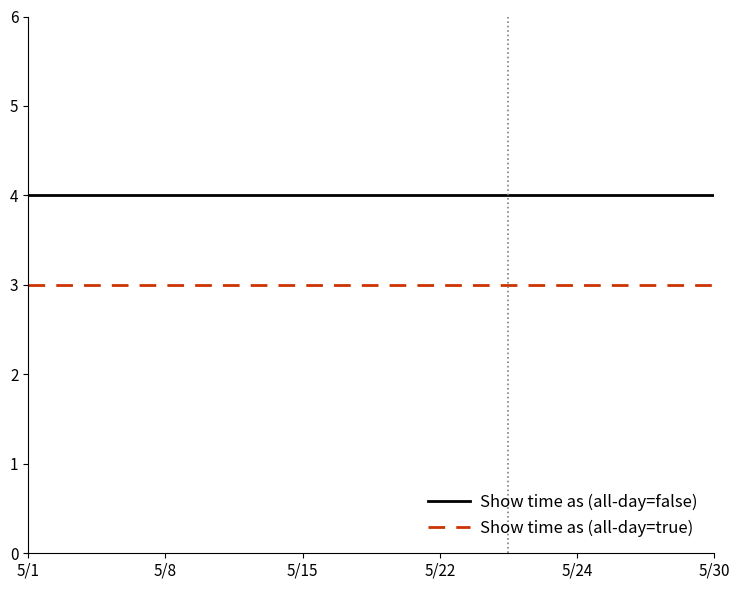

Rank the series by their average value, from lowest to highest.

Show time as (all-day=true), Show time as (all-day=false)